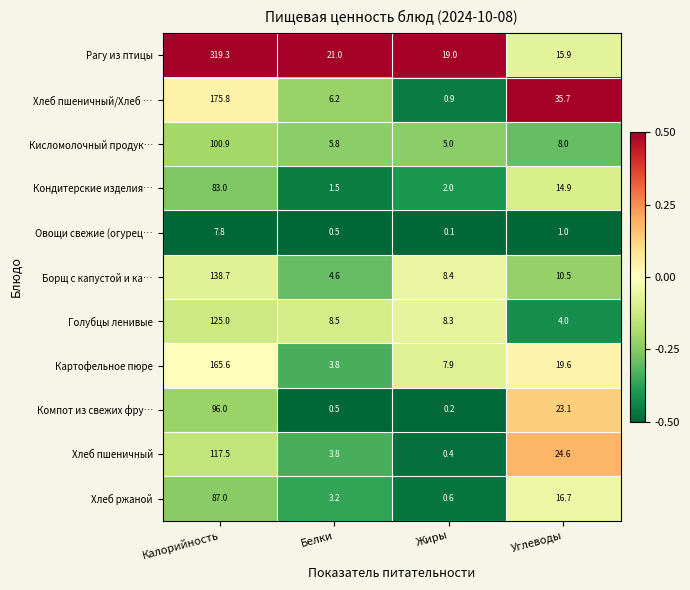

Which series has the largest total across all categories?

Рагу из птицы